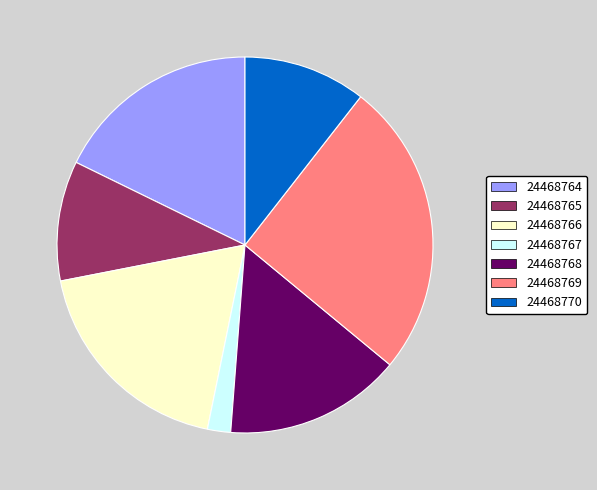

Does any single category account for the majority?

No